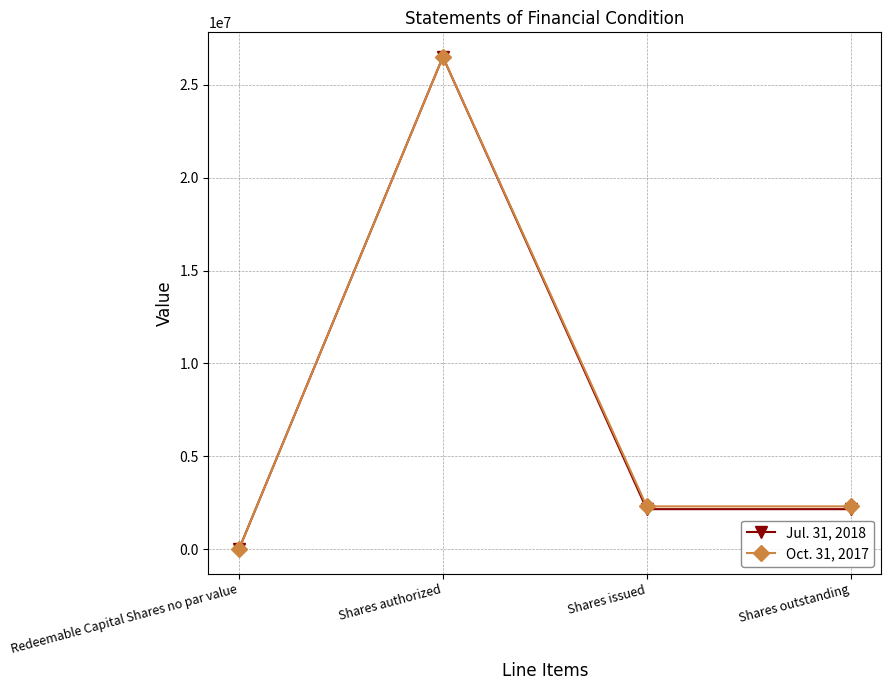

Which category has the lowest value across all series?

Redeemable Capital Shares no par value